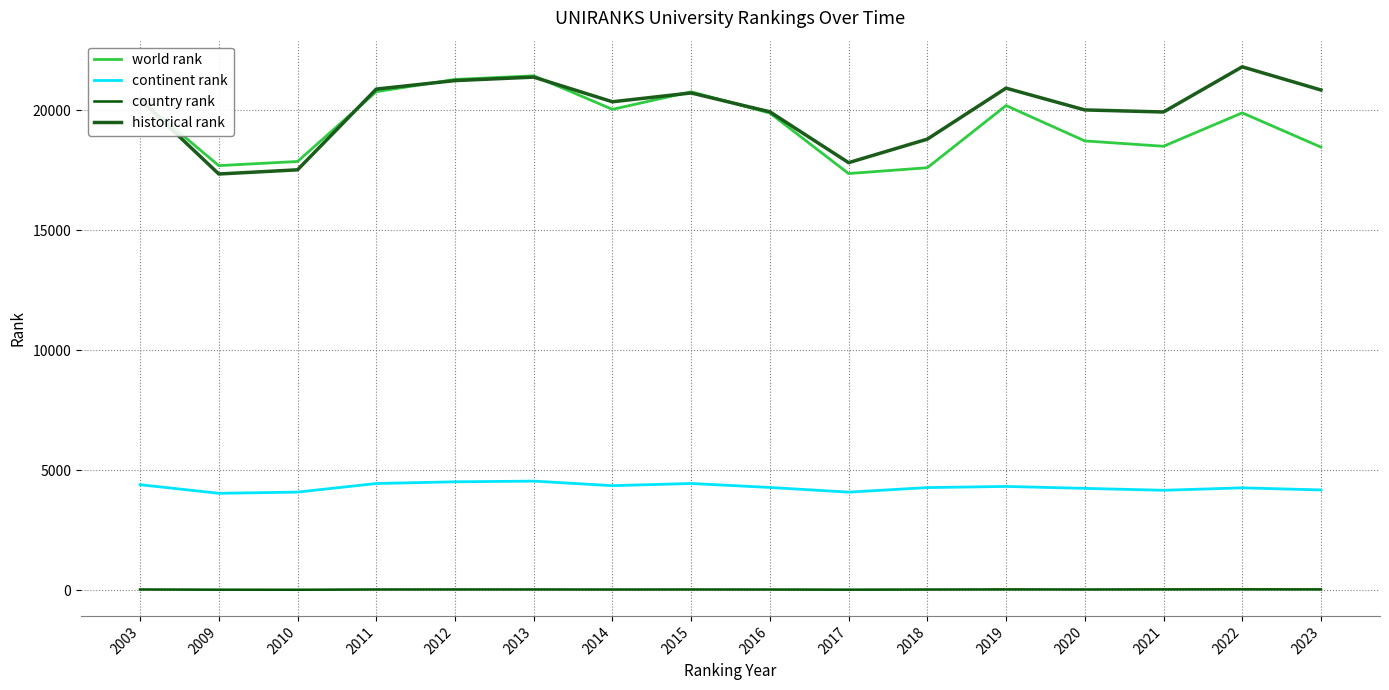

Does the chart have visible grid lines?

Yes